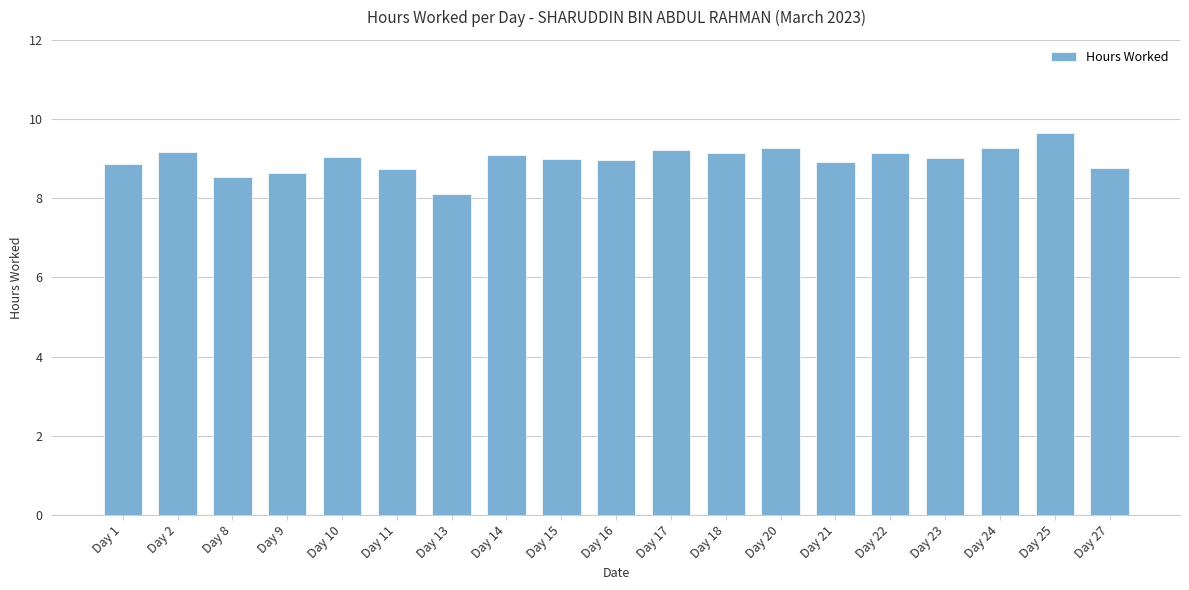

Which label corresponds to the largest value in the chart?

Day 25